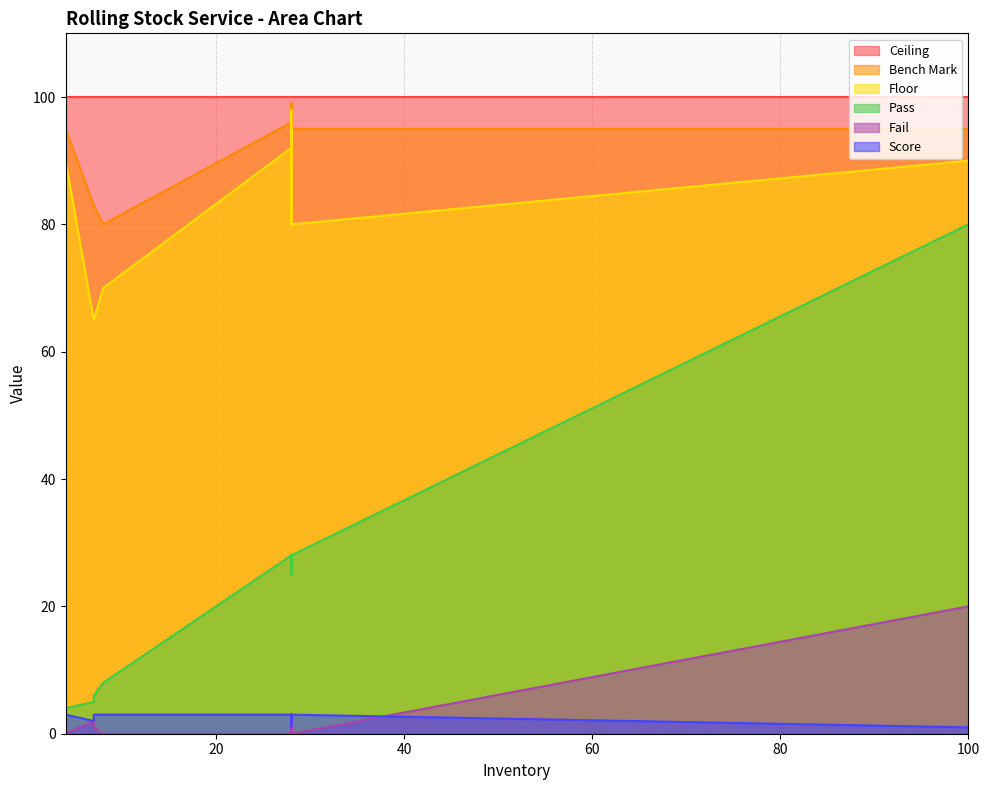

Is the value of Pass at 22 greater than the value of Bench Mark at 24?

No